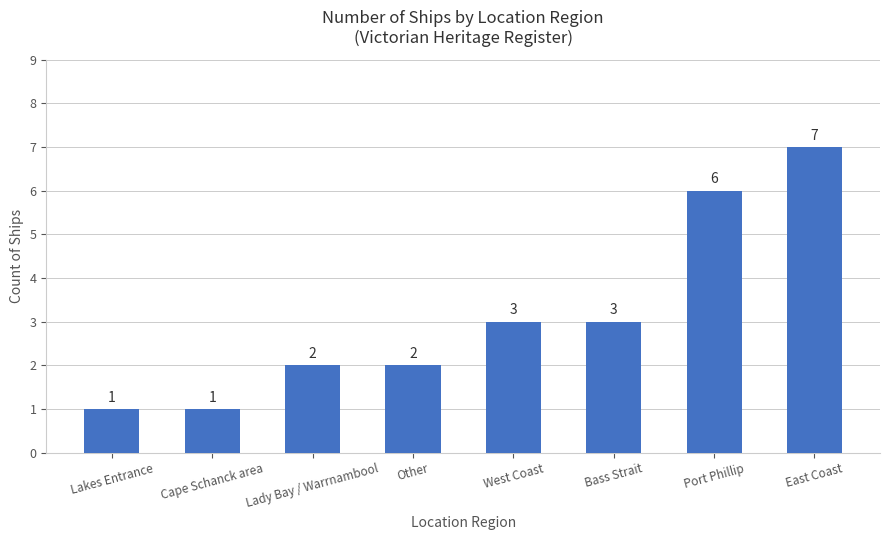

What is the ratio of the value at East Coast to the value at Cape Schanck area?

7.0